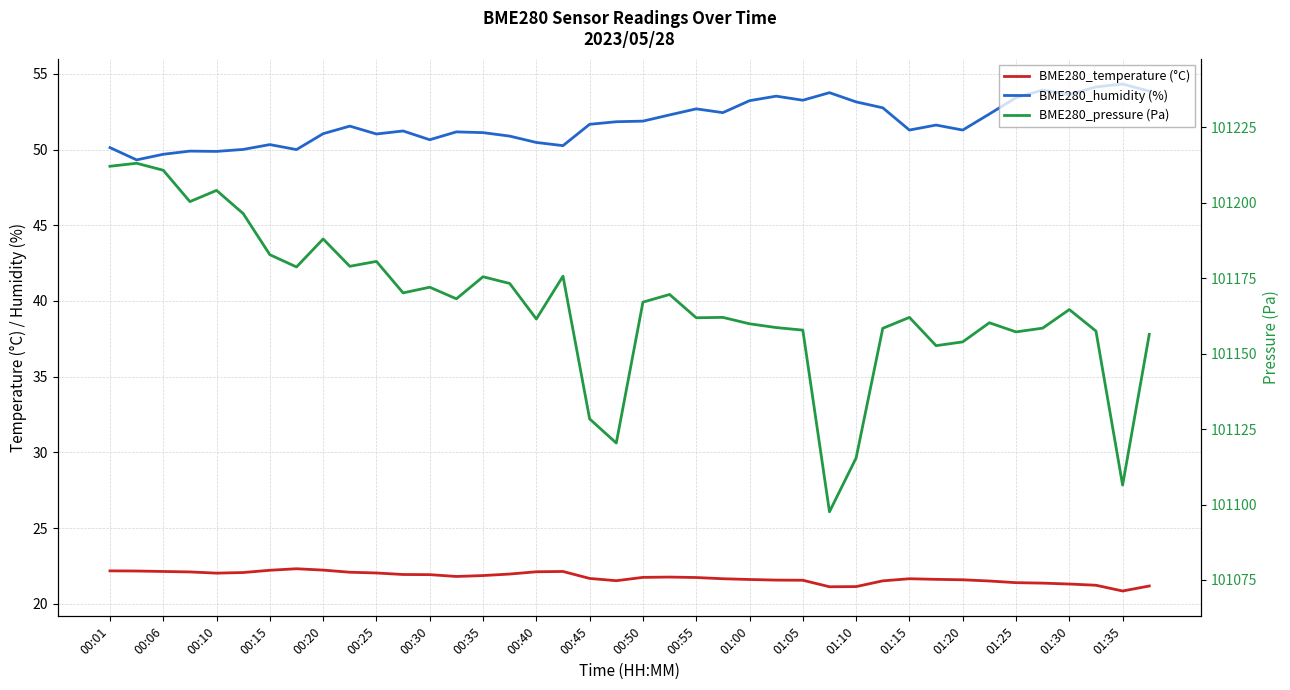

What position from the left is 01:15?

31